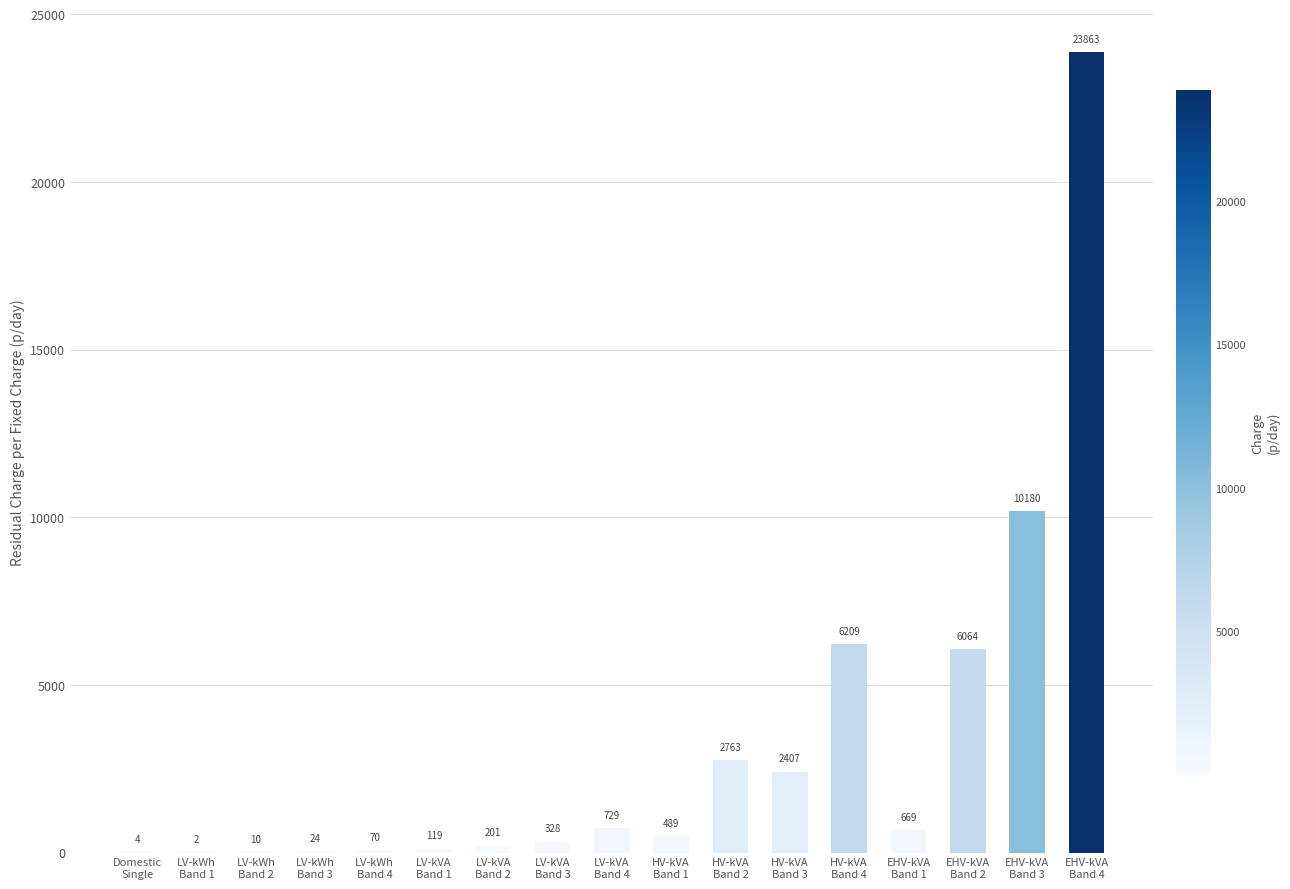

What is the greatest value displayed?

23862.9